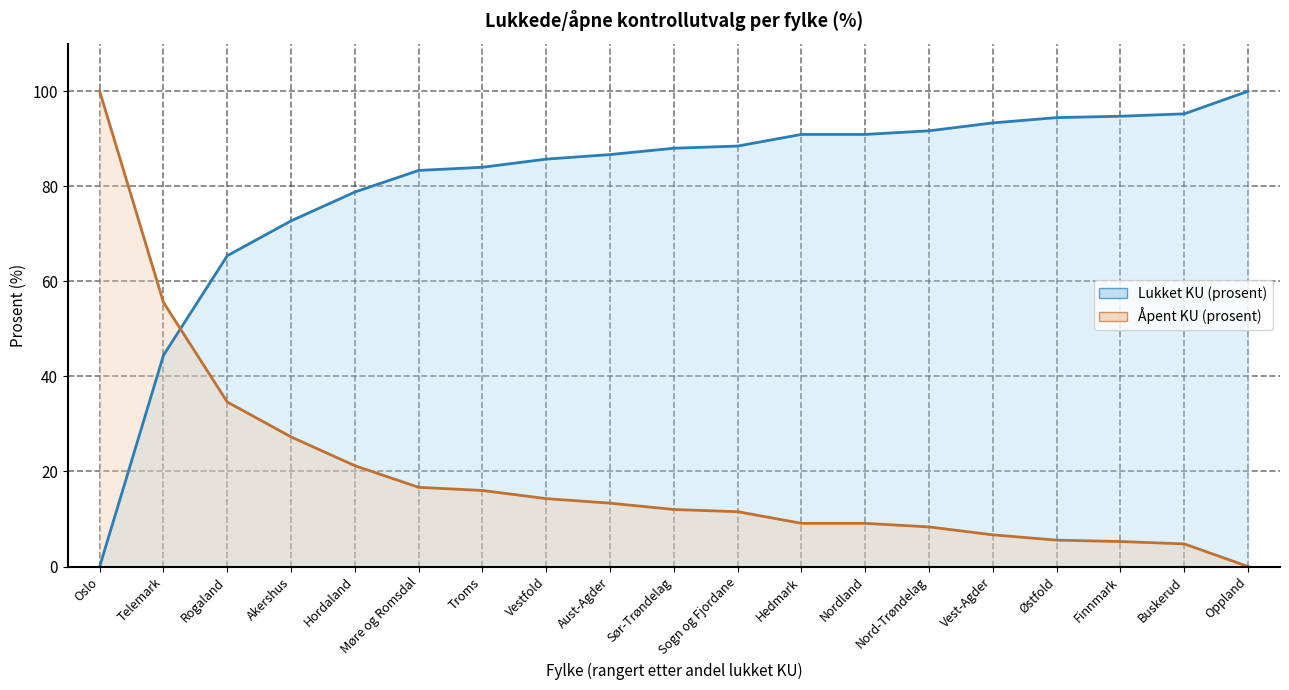

How many distinct data groups are displayed?

2